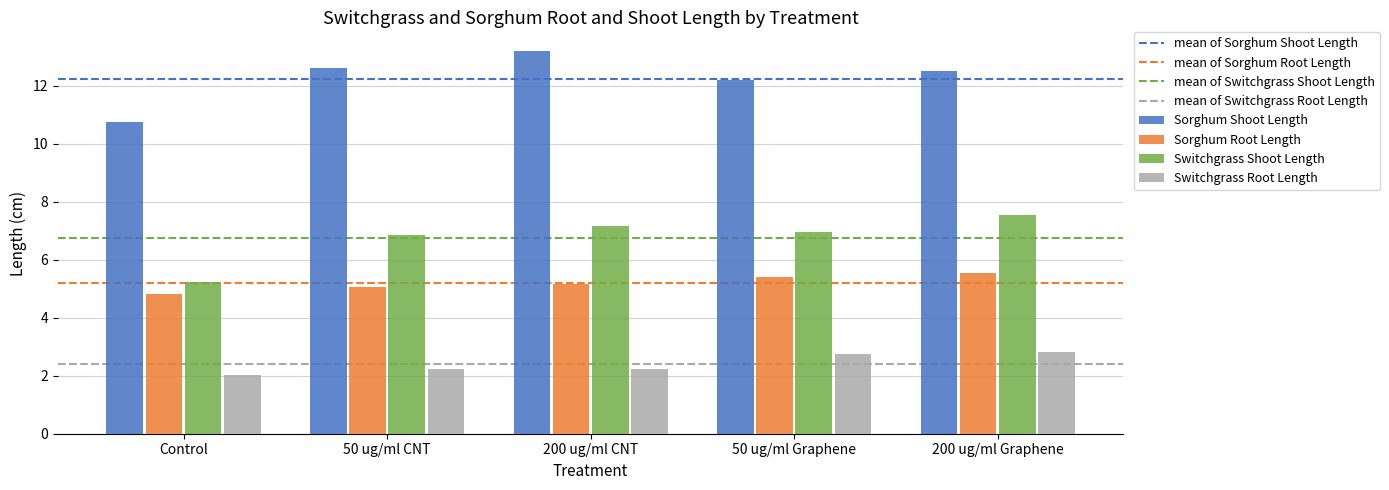

Are the bars horizontal?

No